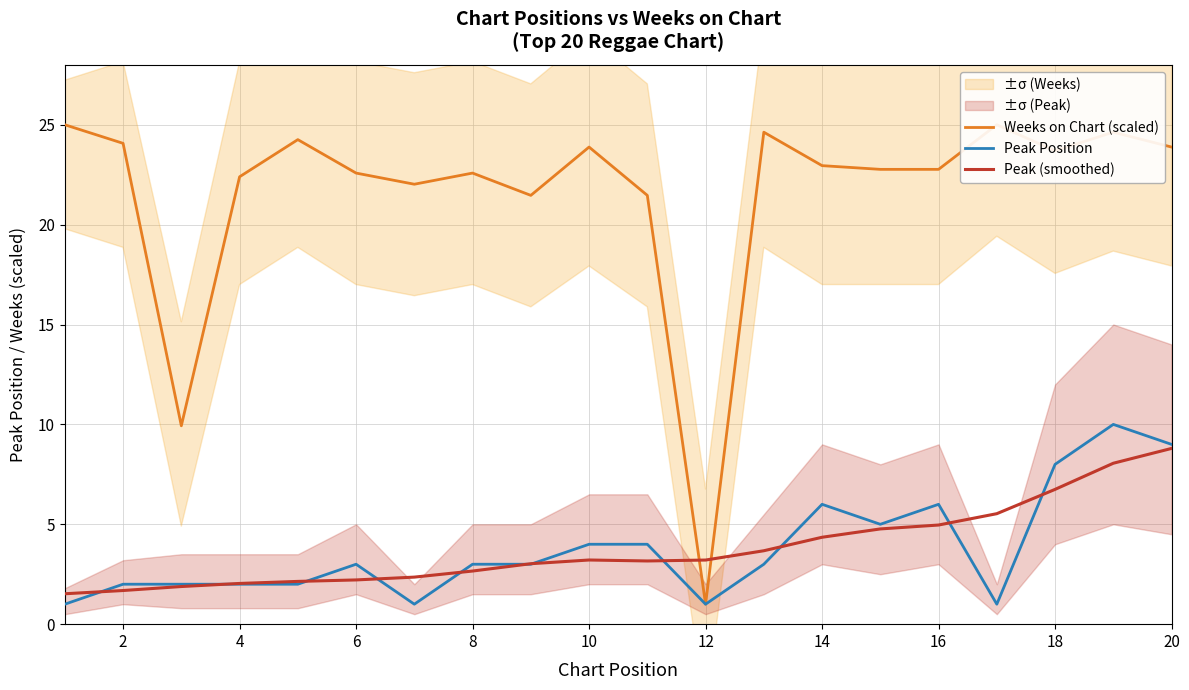

At which label does Peak (smoothed) reach its peak?

20